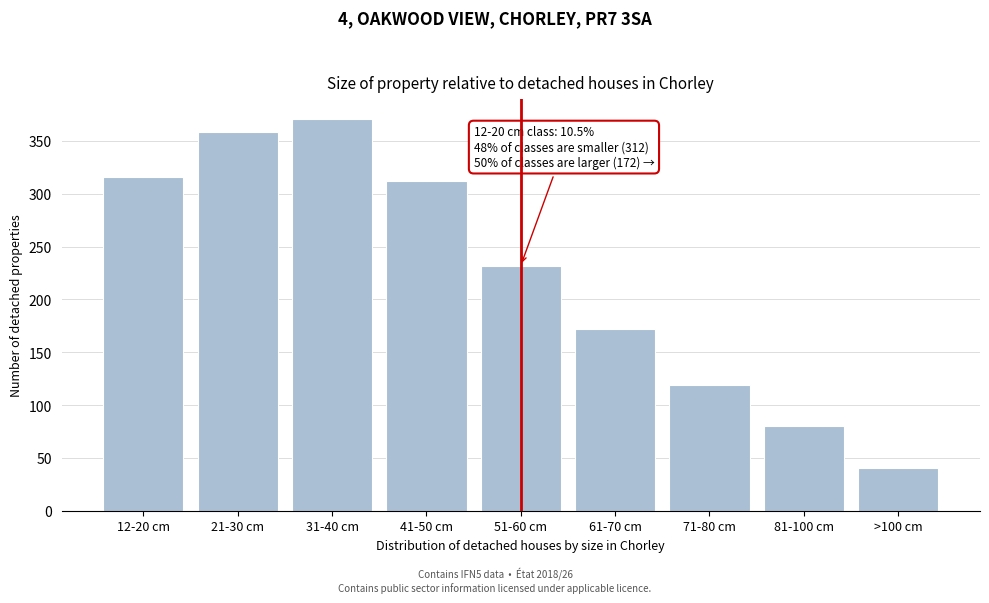

Reading right to left, transcribe all the data shown in this chart.

>100 cm=40	81-100 cm=80	71-80 cm=119	61-70 cm=172	51-60 cm=232	41-50 cm=312	31-40 cm=371	21-30 cm=358	12-20 cm=316